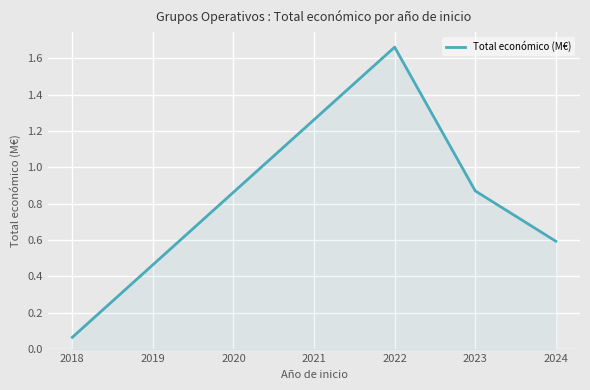

The chart shows a value of 0.8 at 2024. True or false?

False